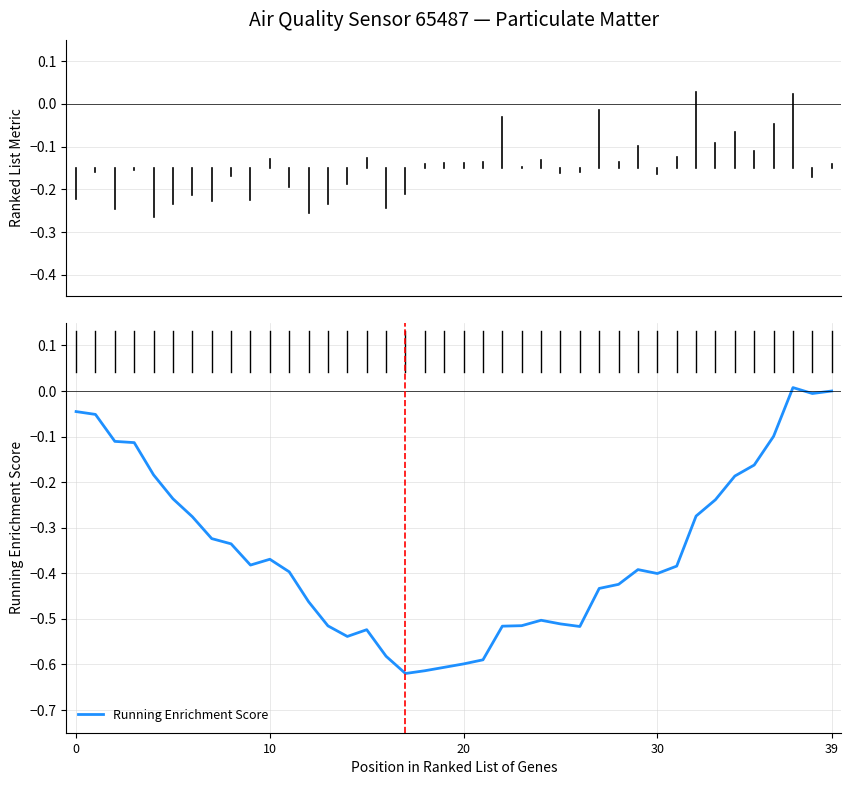

Is this an area chart (filled region under the line)?

No